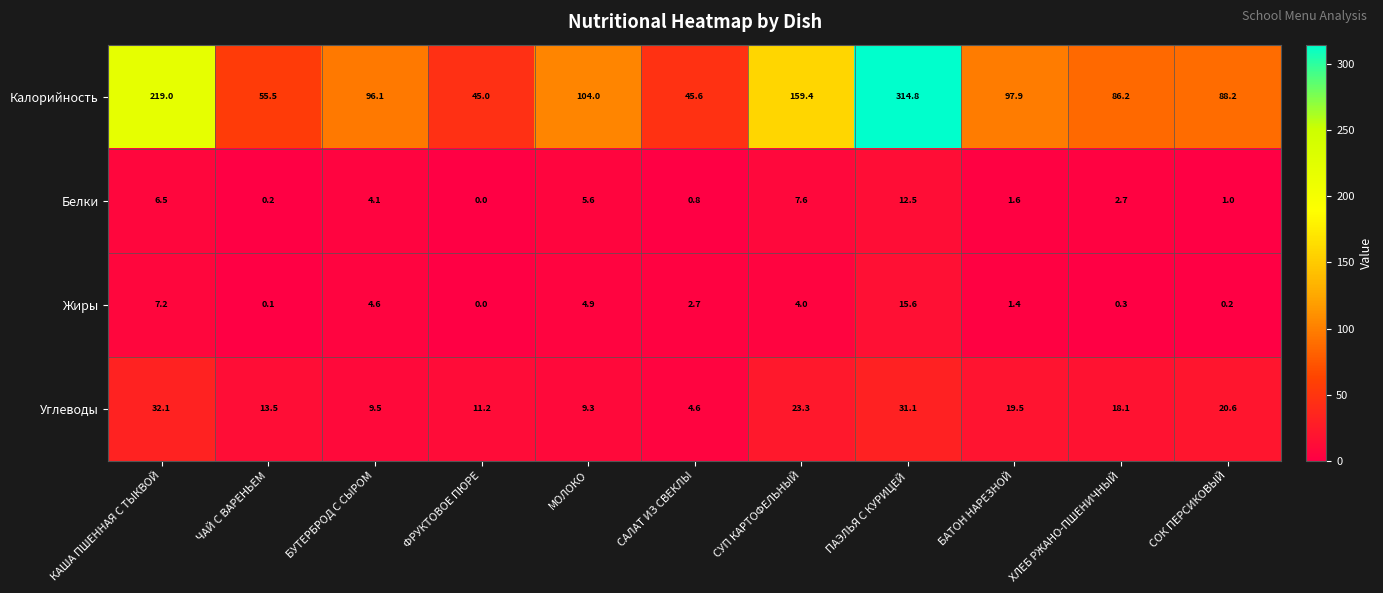

Which label corresponds to the smallest value in the chart?

ФРУКТОВОЕ ПЮРЕ